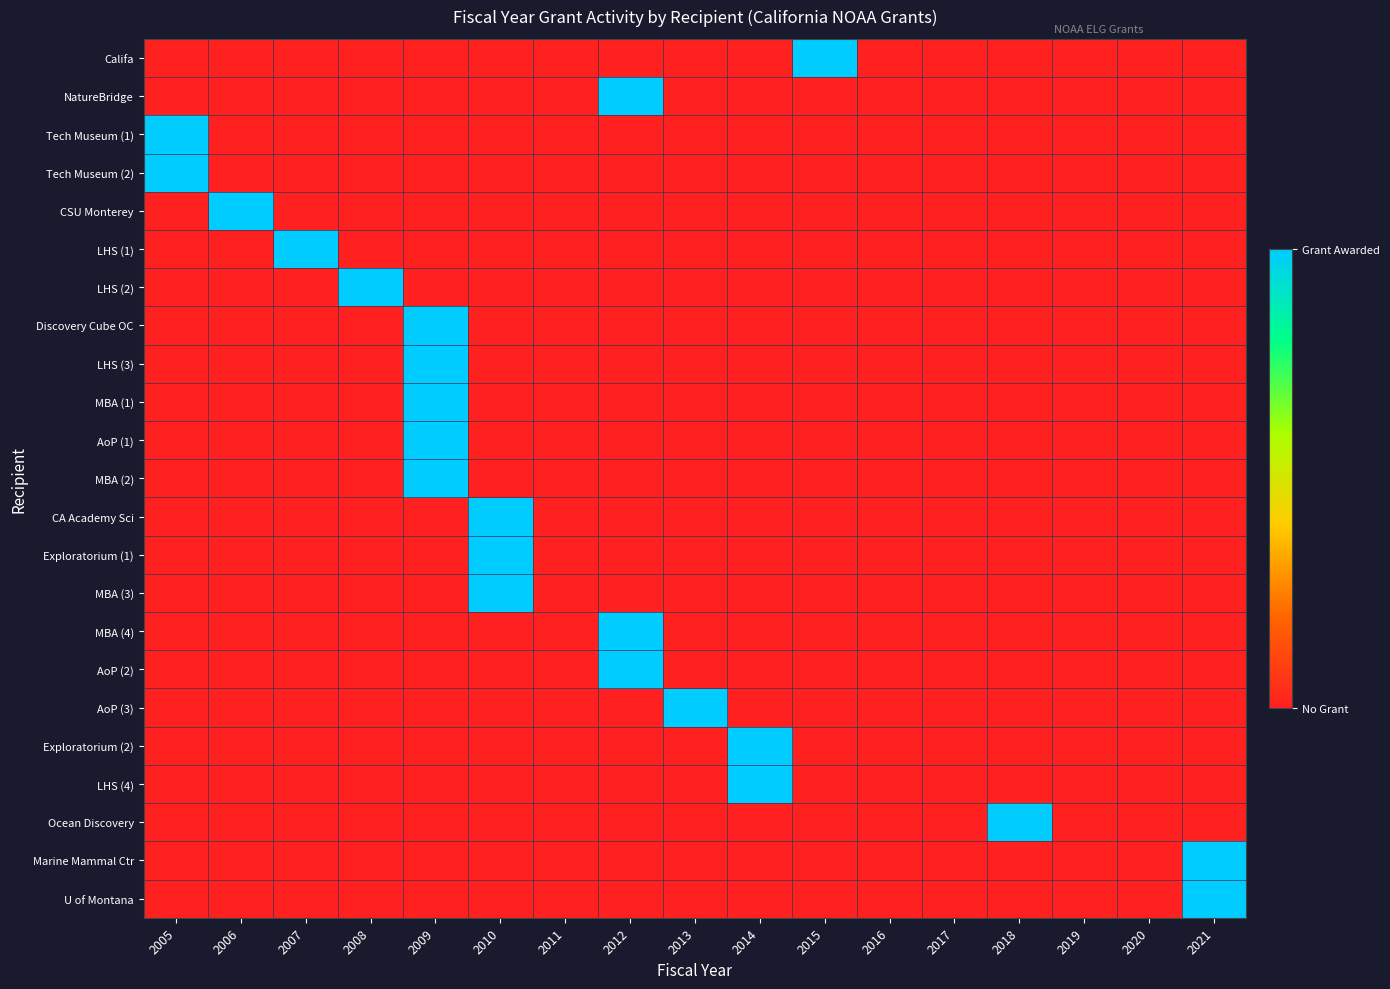

How many distinct data groups are displayed?

23